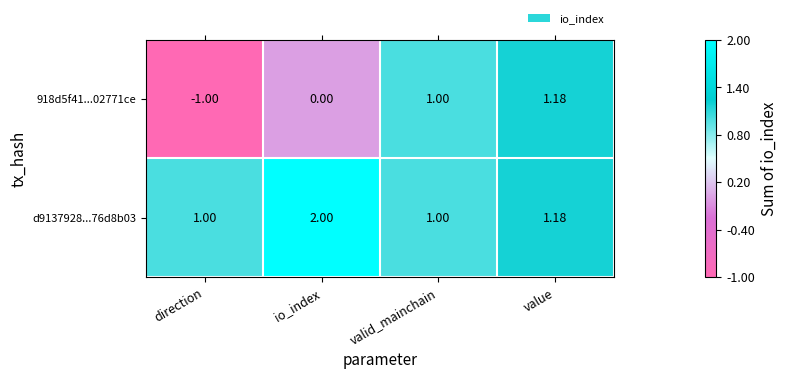

Which category has the highest value across all series?

io_index